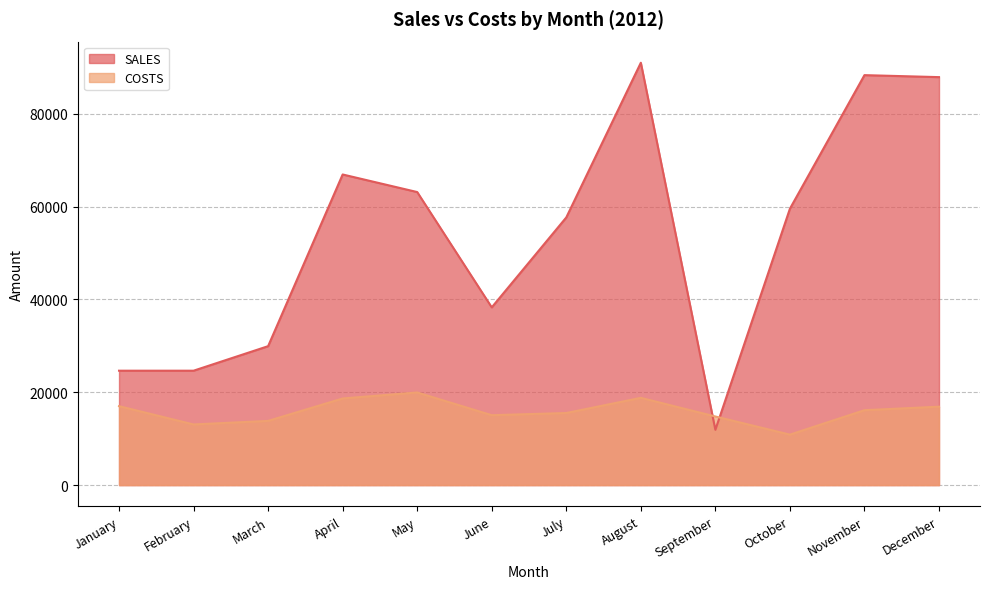

Is the value of SALES at September greater than the value of COSTS at September?

No